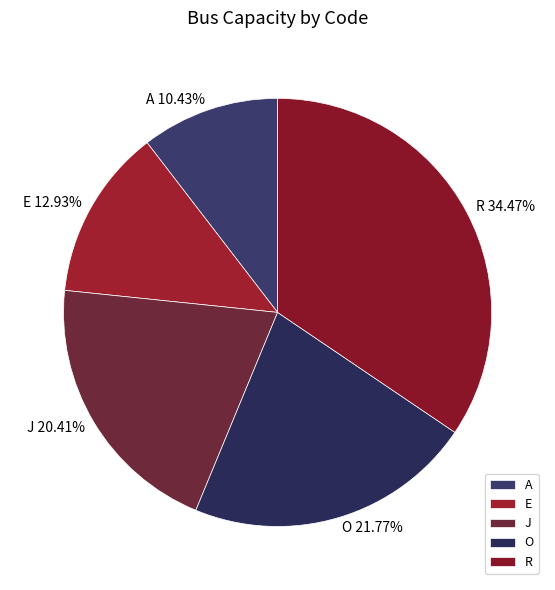

Which category has the smallest portion of the pie?

A